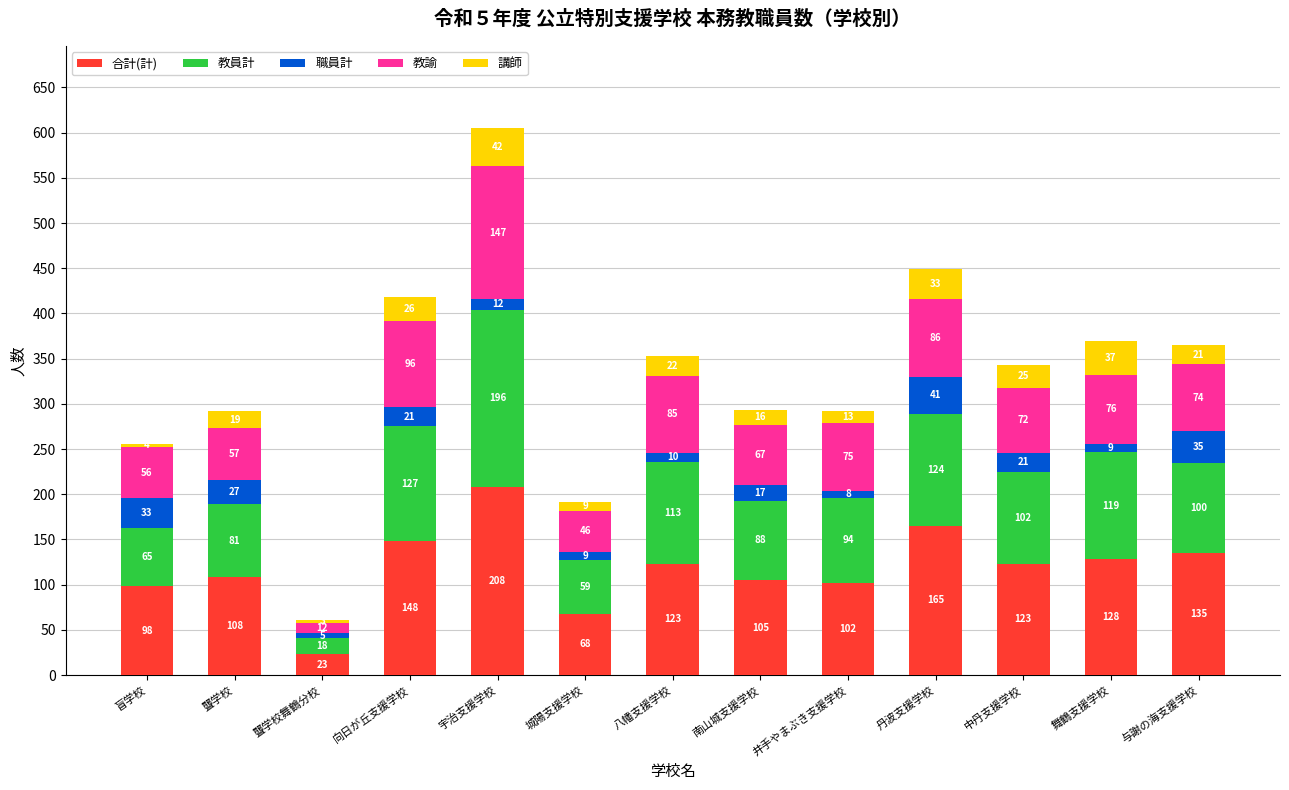

At which label does 合計(計) first exceed 123?

向日が丘支援学校